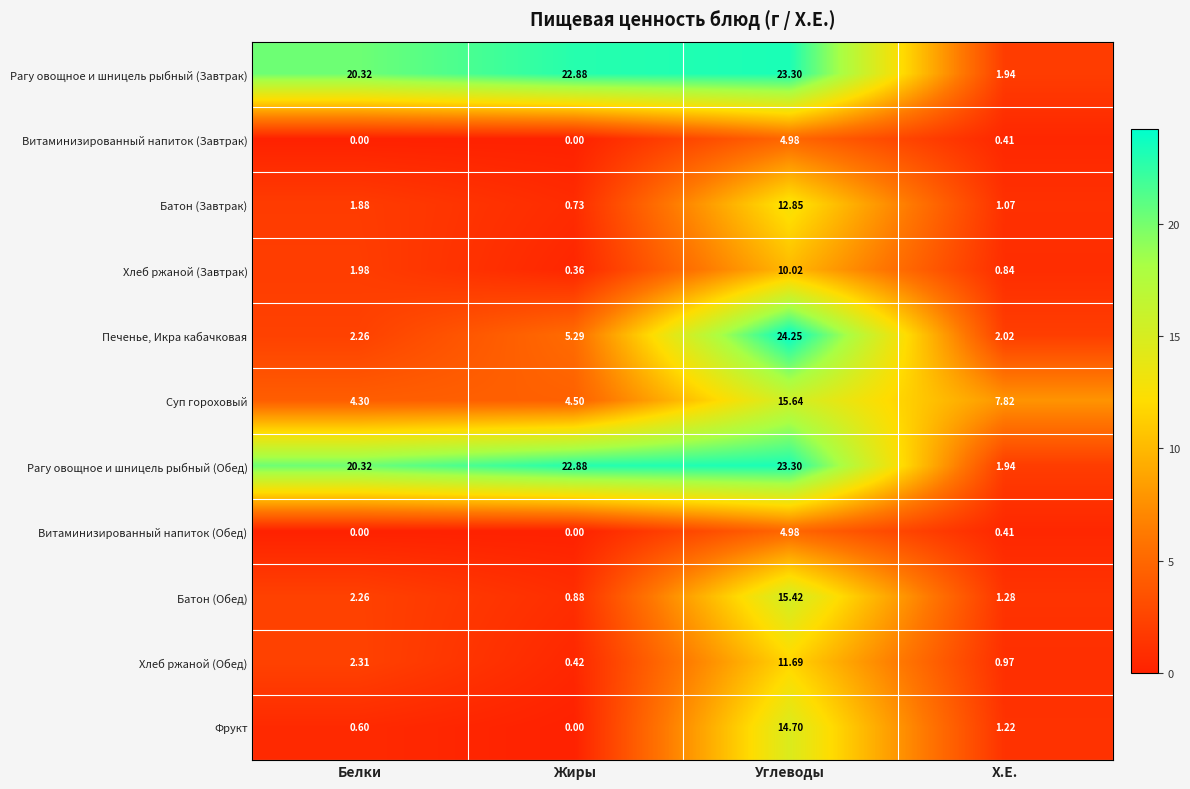

Rank the categories by Печенье, Икра кабачковая value from highest to lowest.

Углеводы, Жиры, Белки, Х.Е.